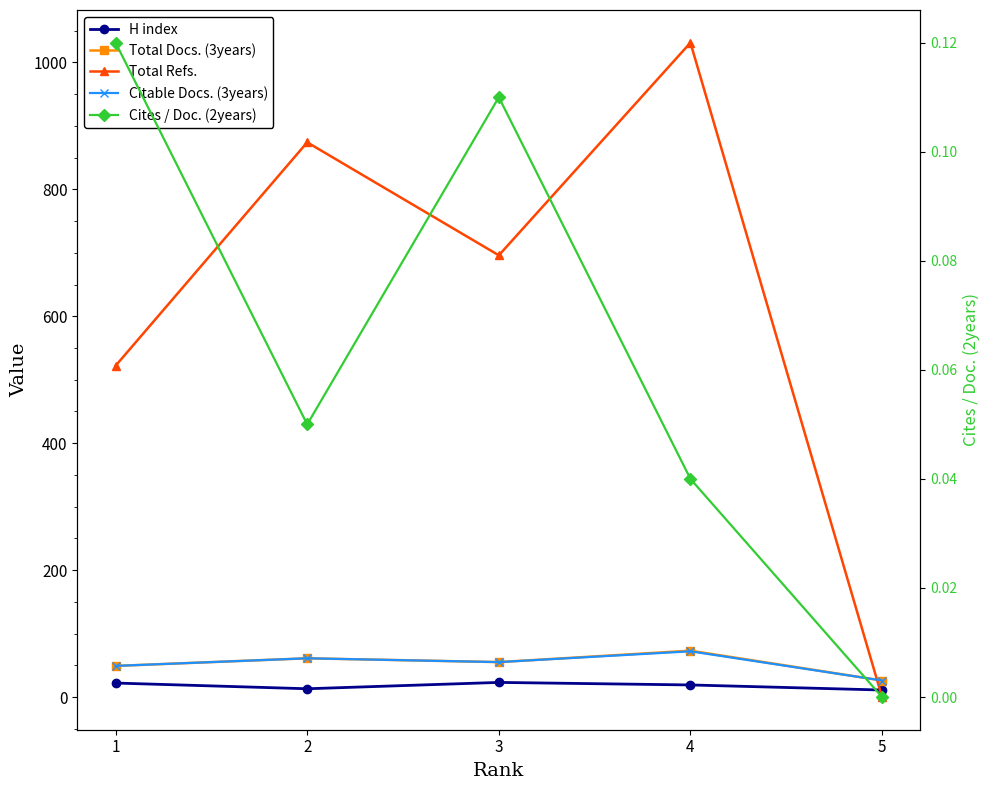

Reading left to right, extract all data points from this chart.

H index: 1=22.0	2=13.0	3=23.0	4=19.0	5=11.0
Total Docs. (3years): 1=49.0	2=61.0	3=55.0	4=73.0	5=26.0
Total Refs.: 1=522.0	2=874.0	3=696.0	4=1031.0	5=0.0
Citable Docs. (3years): 1=49.0	2=61.0	3=55.0	4=72.0	5=26.0
Cites / Doc. (2years): 1=0.1	2=0.1	3=0.1	4=0.0	5=0.0